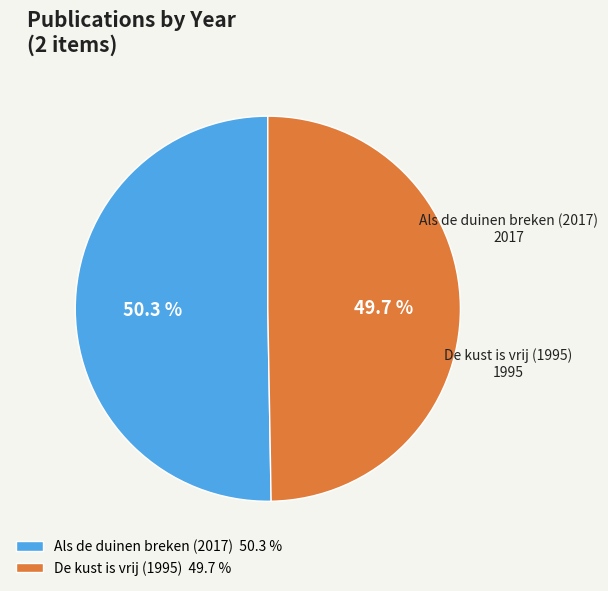

What percentage is the De kust is vrij (1995) slice, to the nearest percent?

50%